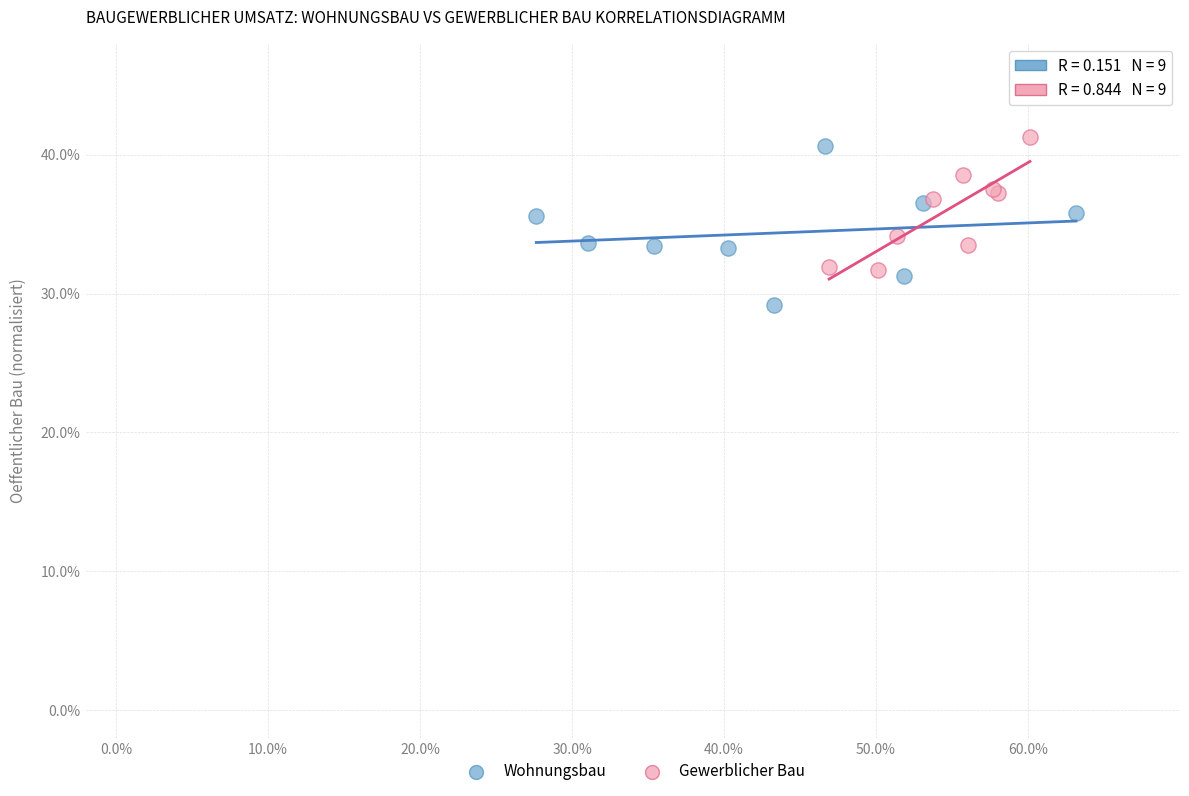

Which series contains the lowest Y value?

Wohnungsbau